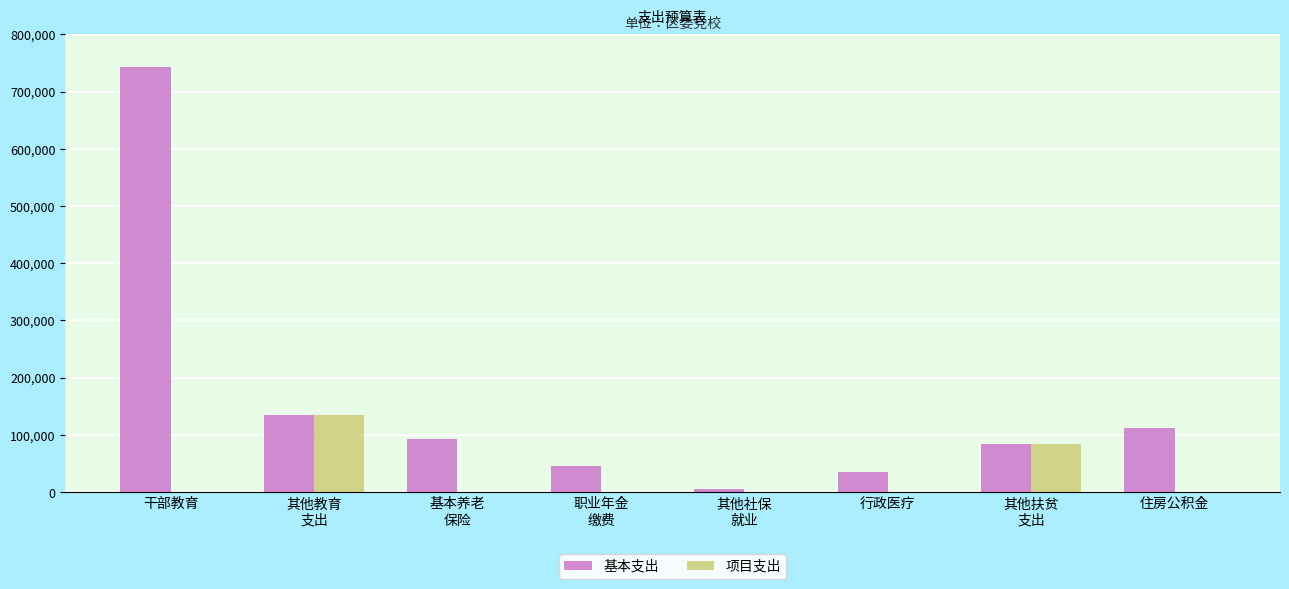

What is the maximum value for 基本支出?

742478